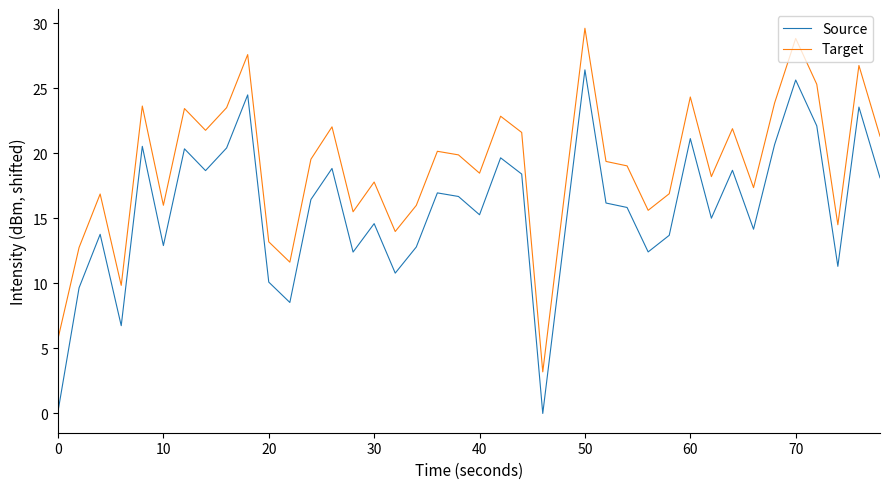

What is the greatest value displayed?

29.6